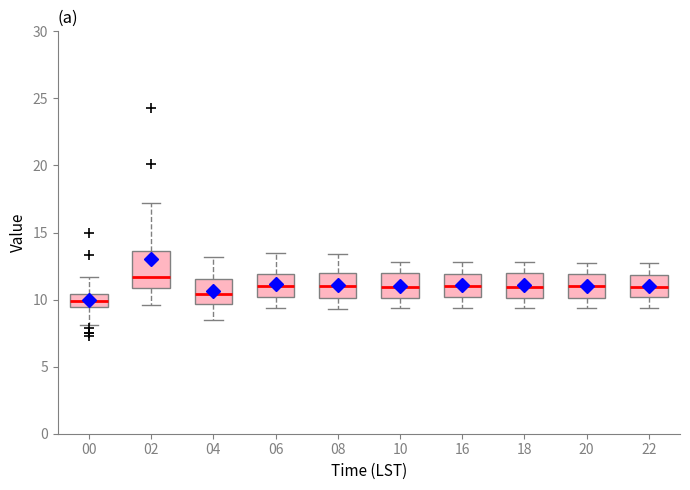

Reading left to right, transcribe this box plot: for each box, give where its median line is, the range the box spans, and where its two whiskers end, as read against the y-axis. The values are not printed on the chart, so give them approximately, as read against the axis.

00: median 10.0, box 9.5 to 10.5, whiskers 8.0 to 11.5
02: median 11.5, box 11.0 to 13.5, whiskers 9.5 to 17.0
04: median 10.5, box 9.5 to 11.5, whiskers 8.5 to 13.0
06: median 11.0, box 10.0 to 12.0, whiskers 9.5 to 13.5
08: median 11.0, box 10.0 to 12.0, whiskers 9.5 to 13.5
10: median 11.0, box 10.0 to 12.0, whiskers 9.5 to 13.0
16: median 11.0, box 10.0 to 12.0, whiskers 9.5 to 13.0
18: median 11.0, box 10.0 to 12.0, whiskers 9.5 to 13.0
20: median 11.0, box 10.0 to 12.0, whiskers 9.5 to 12.5
22: median 11.0, box 10.0 to 12.0, whiskers 9.5 to 12.5